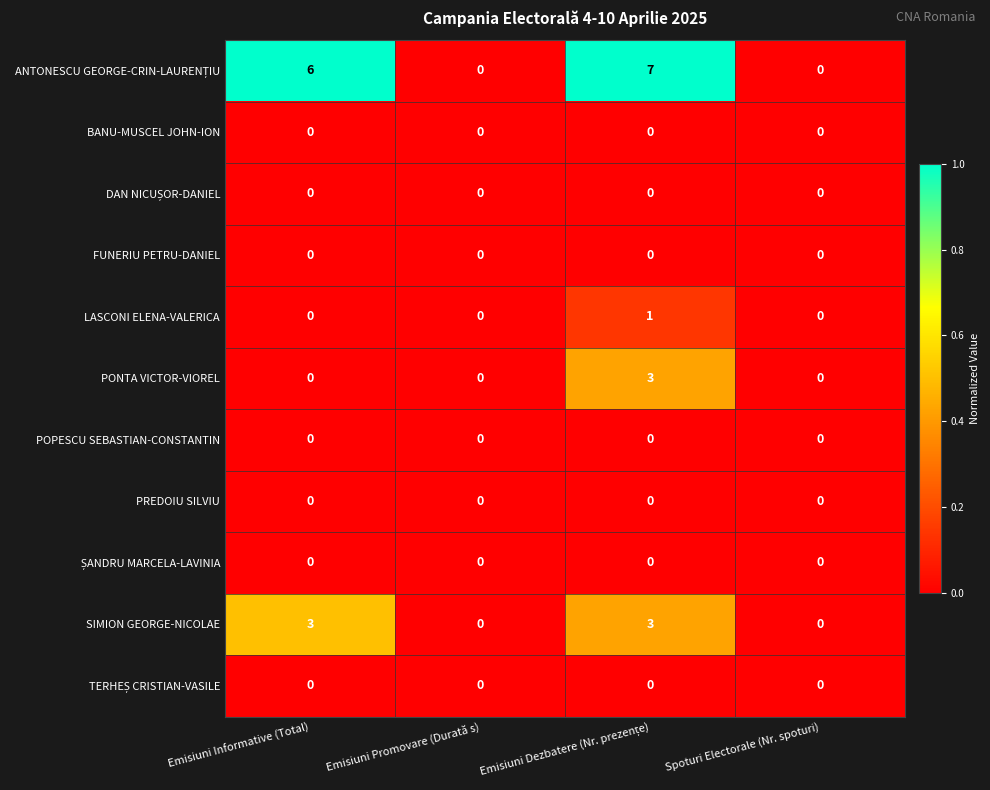

What is the difference between the highest and lowest values at Emisiuni Informative (Total)?

6